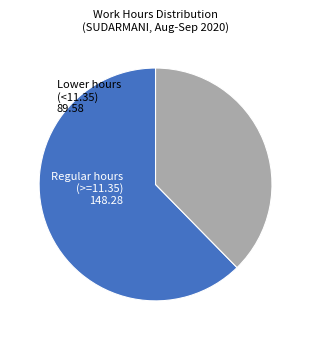

Does any single category account for the majority?

Yes